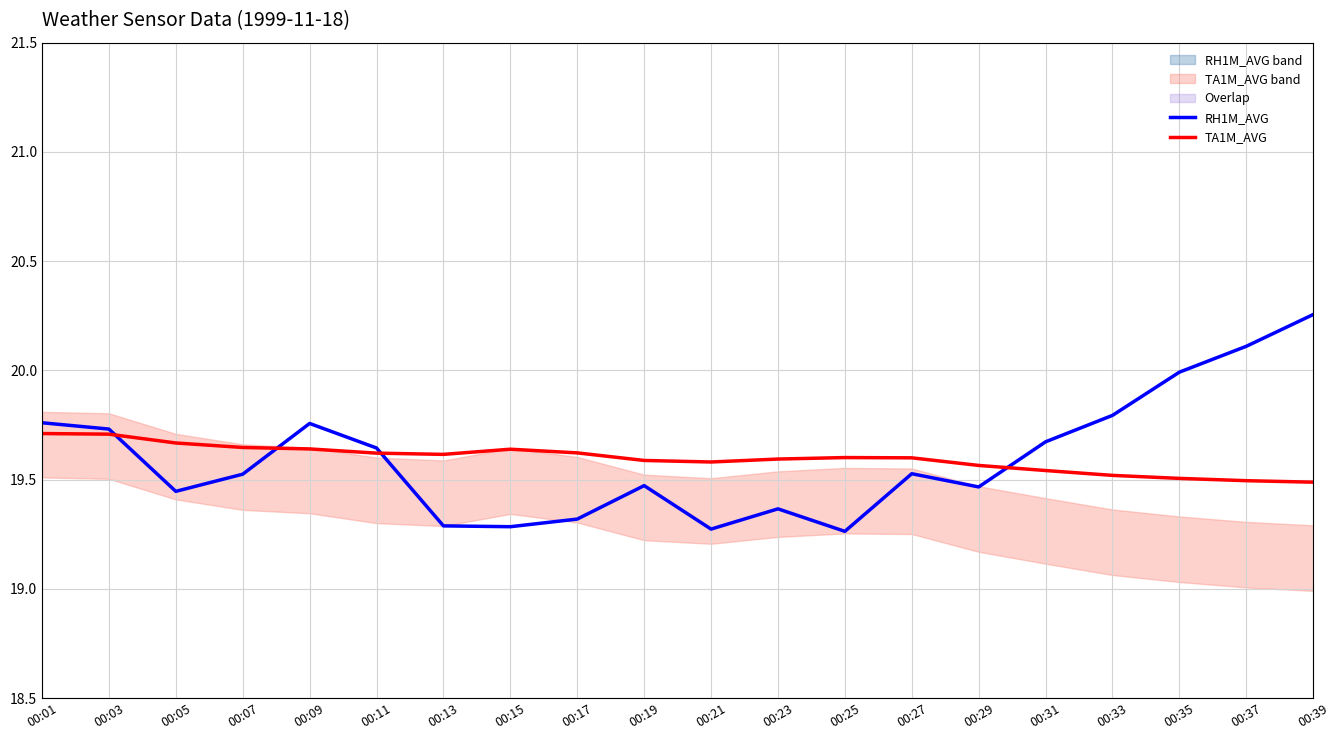

How many times do RH1M_AVG and TA1M_AVG cross each other?

4